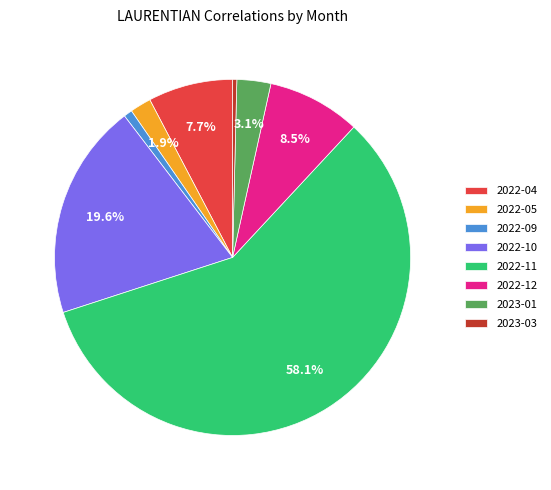

Approximately how many times larger is the value at 2022-12 compared to 2023-03?

22.0